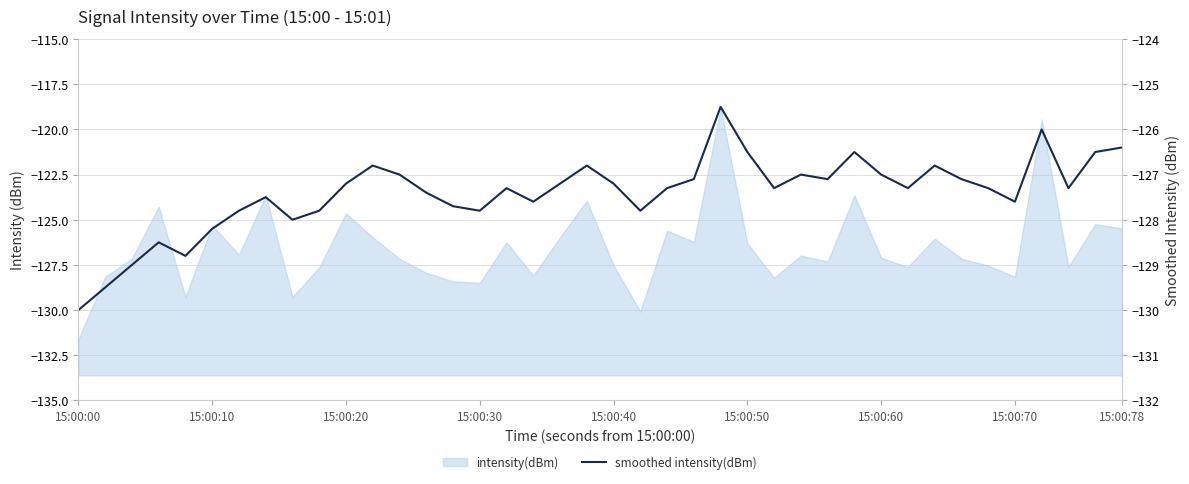

Does the chart have visible grid lines?

Yes